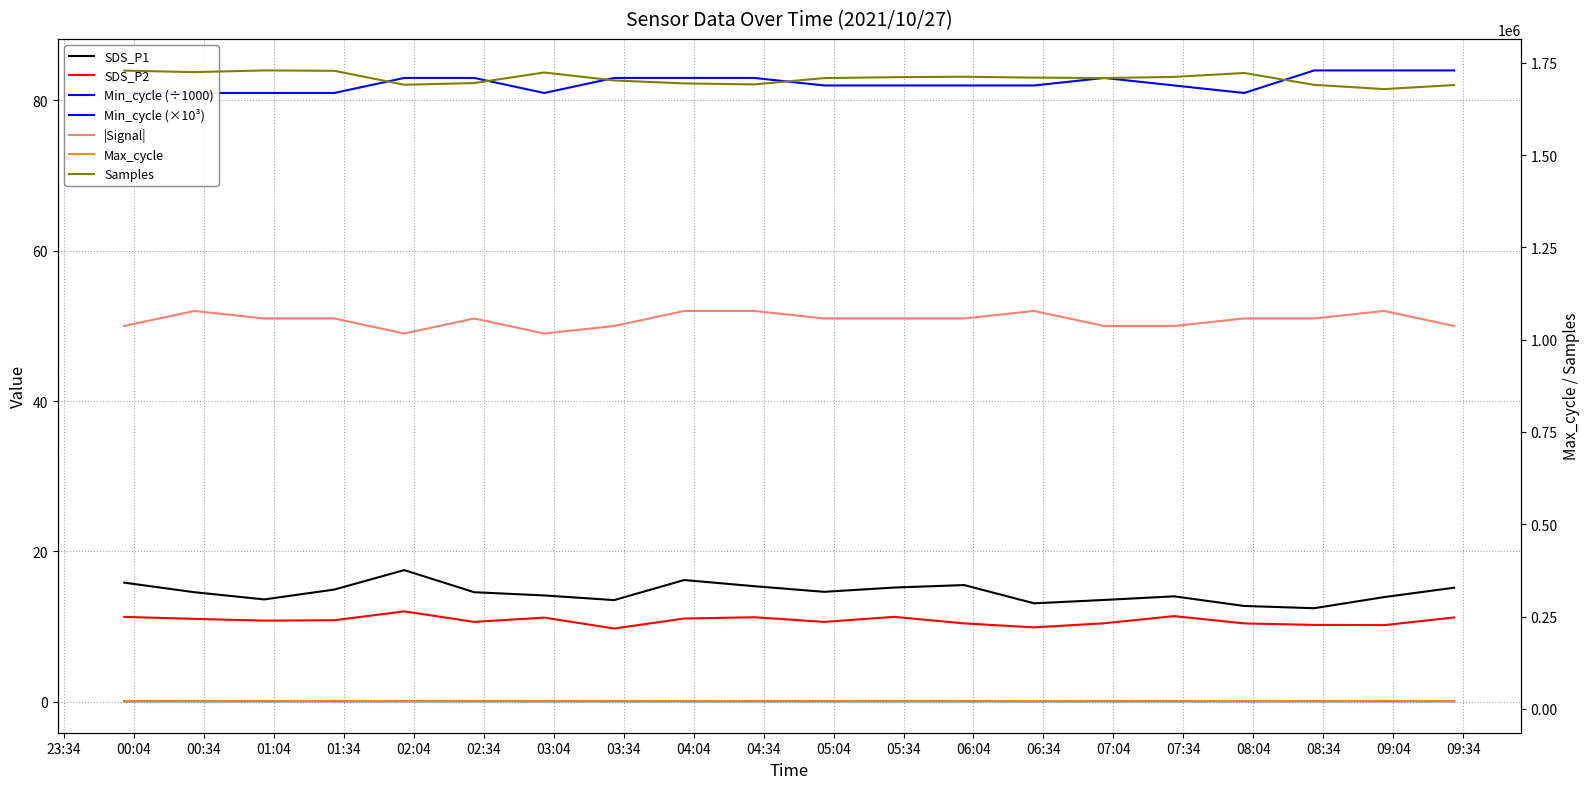

True or false: SDS_P2 and Max_cycle intersect in this chart.

False